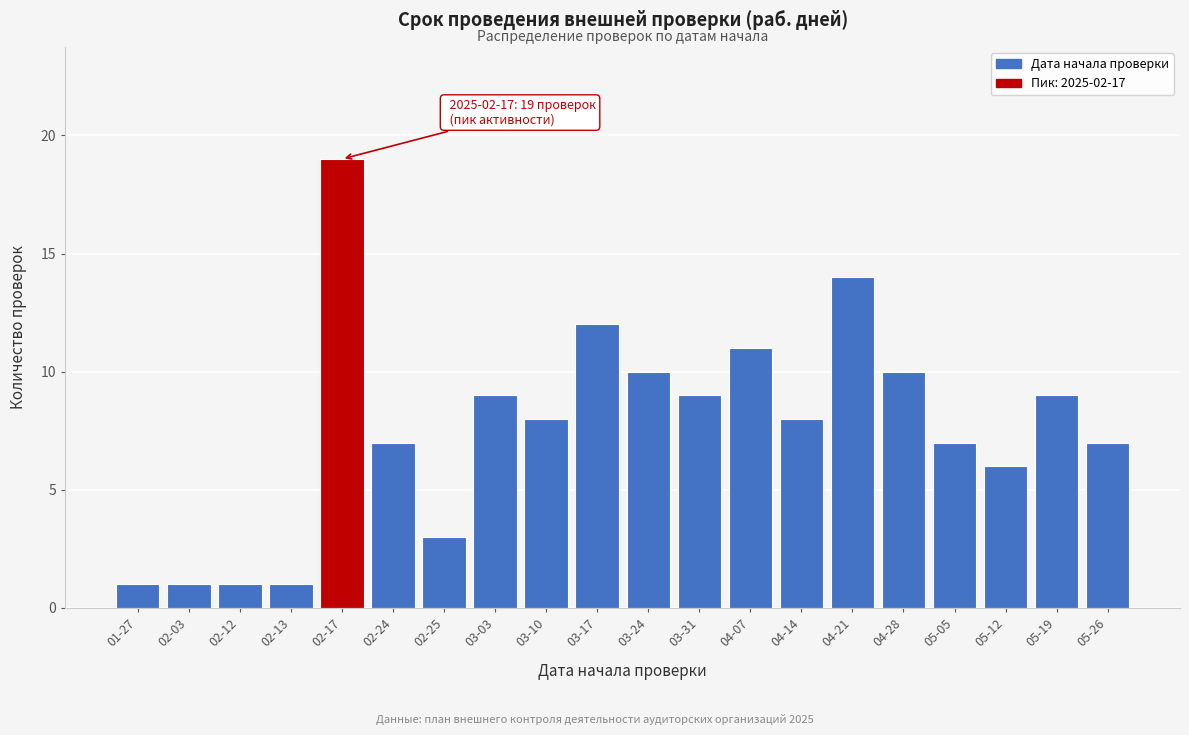

Reading left to right, list all the values displayed in this chart.

01-27=1	02-03=1	02-12=1	02-13=1	02-17=19	02-24=7	02-25=3	03-03=9	03-10=8	03-17=12	03-24=10	03-31=9	04-07=11	04-14=8	04-21=14	04-28=10	05-05=7	05-12=6	05-19=9	05-26=7